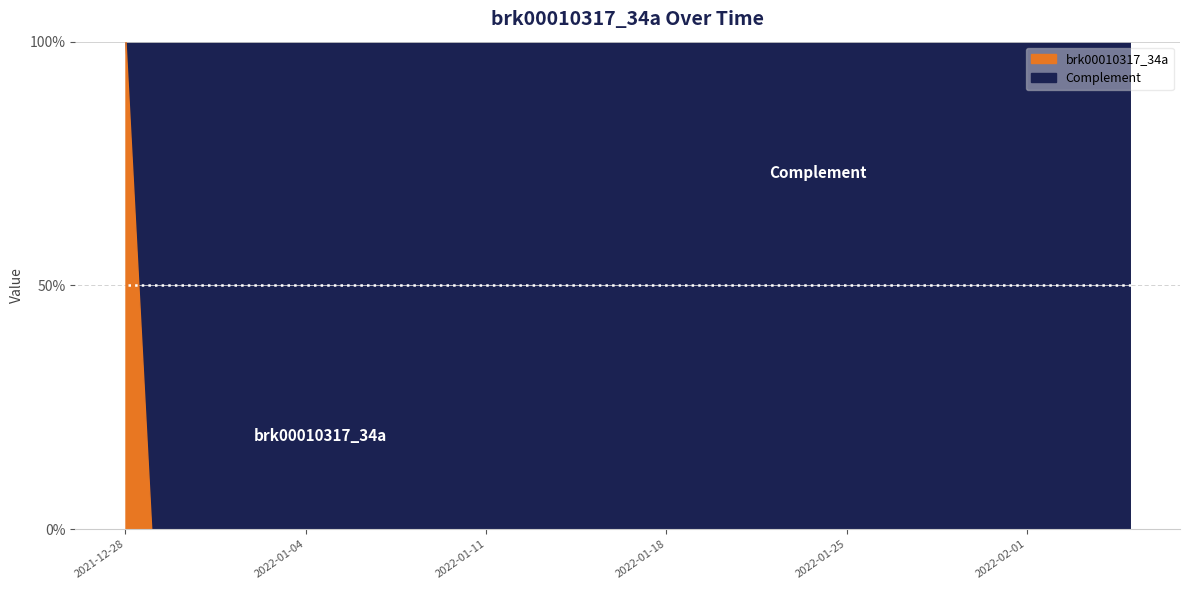

Where is the data nearest to the value 0?

2021-12-29